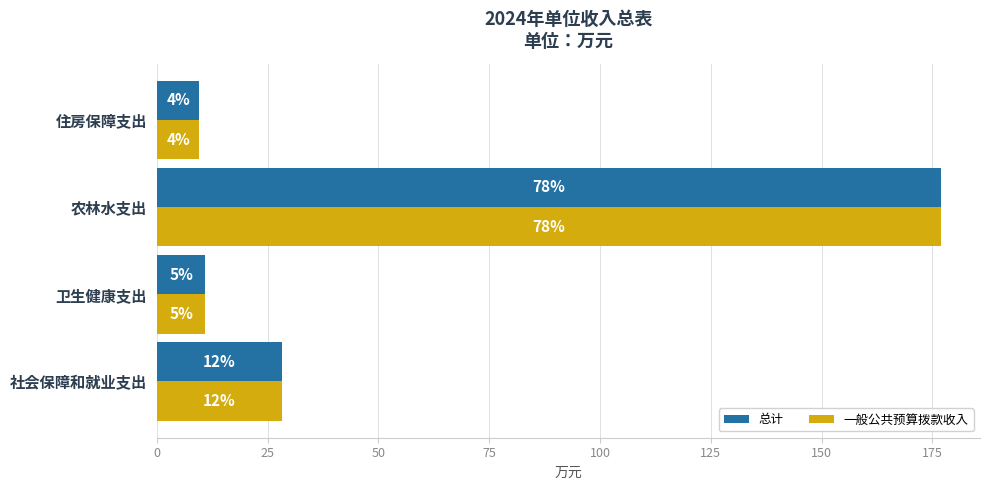

What are all the series names shown in the legend?

总计, 一般公共预算拨款收入